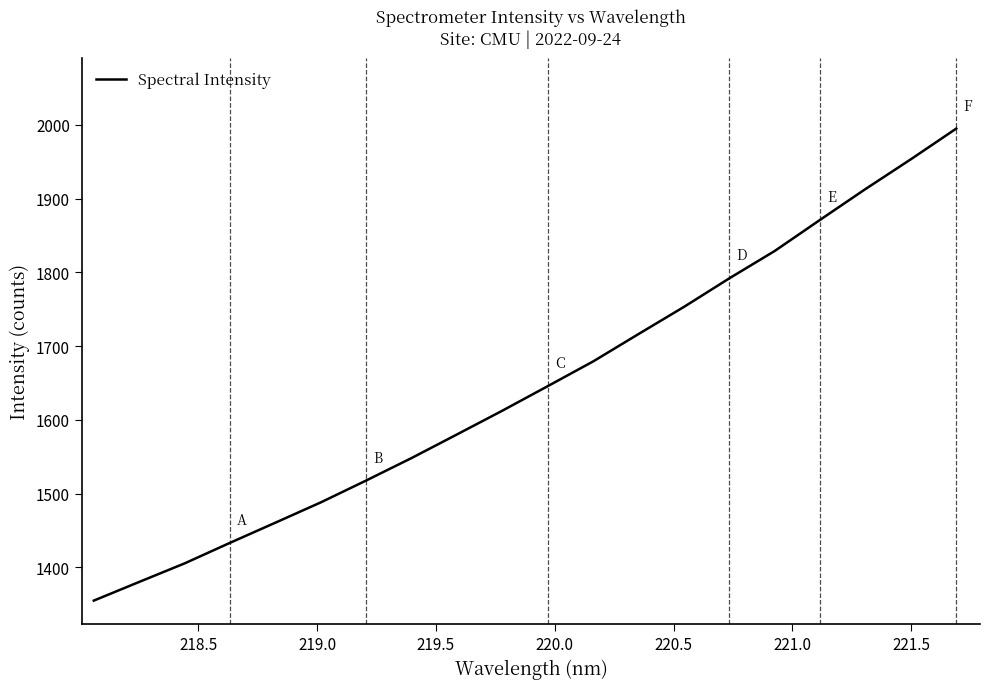

How many values are below 1645?

10